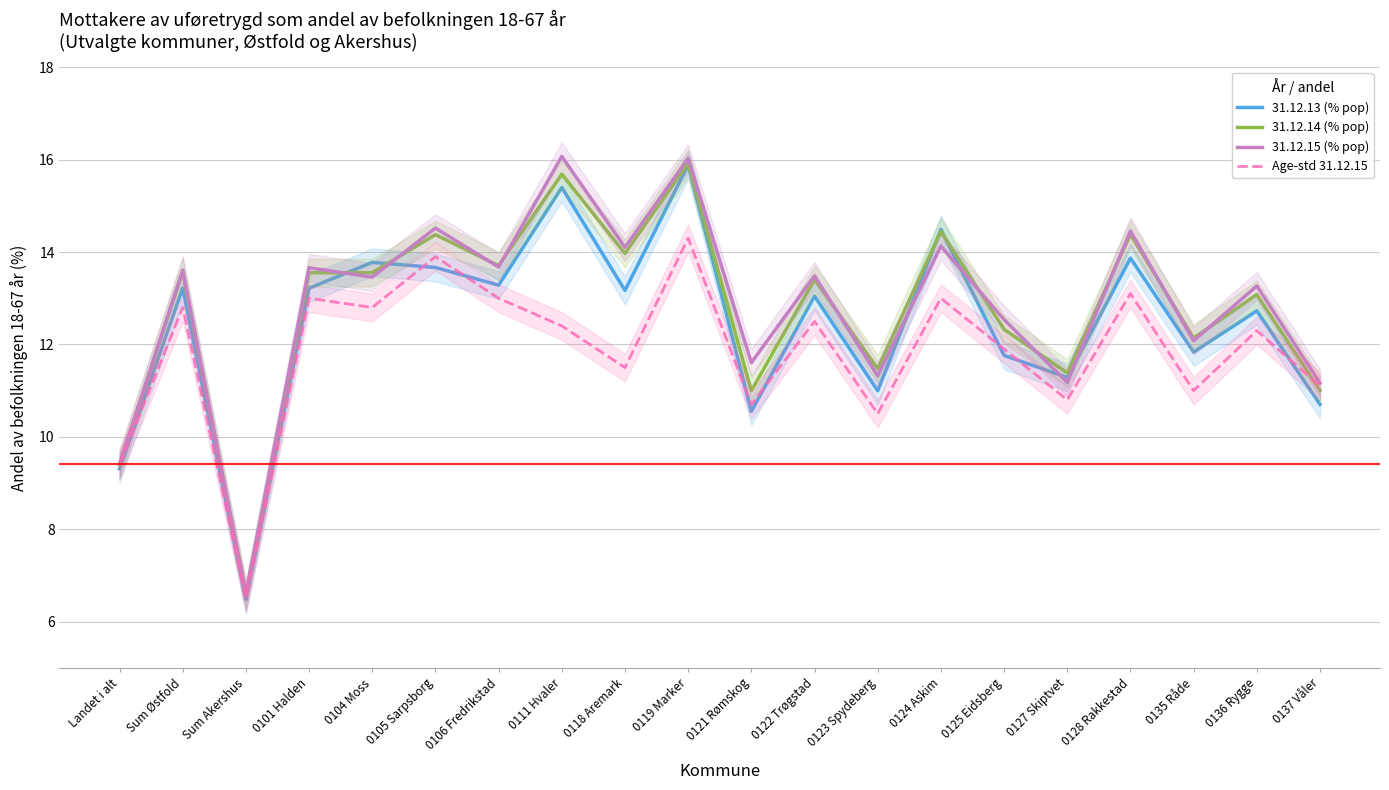

At which category does 31.12.13 (% pop) reach its first local valley?

Sum Akershus